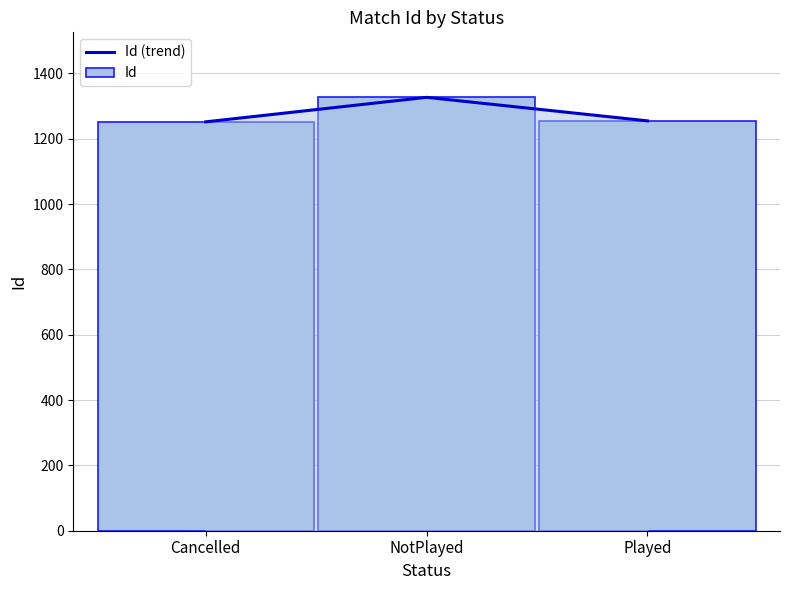

What is the label of the 2nd bar from the left?

NotPlayed